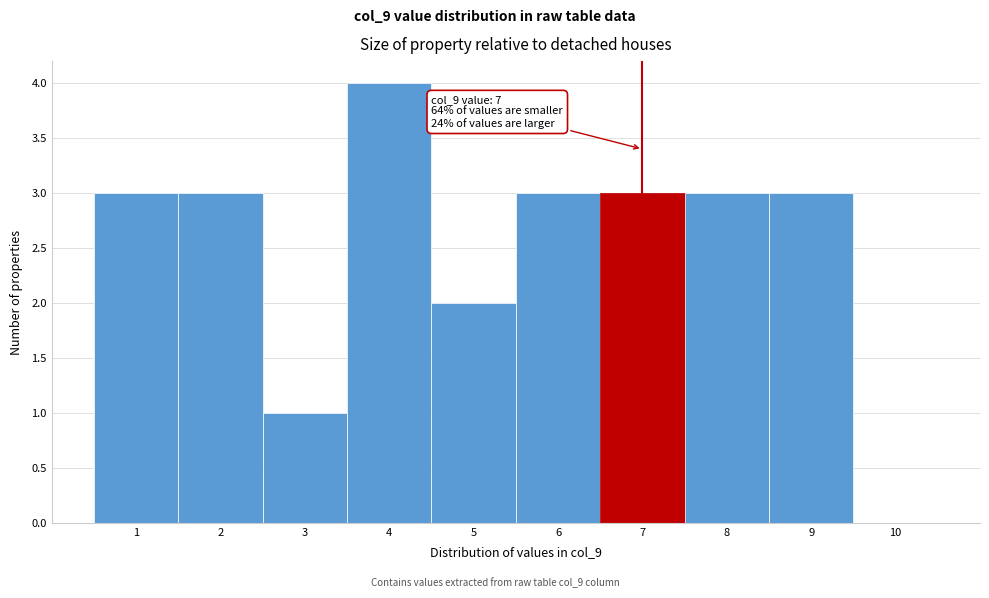

Over which range of the x-axis is the bar tallest?

3.5 to 4.5